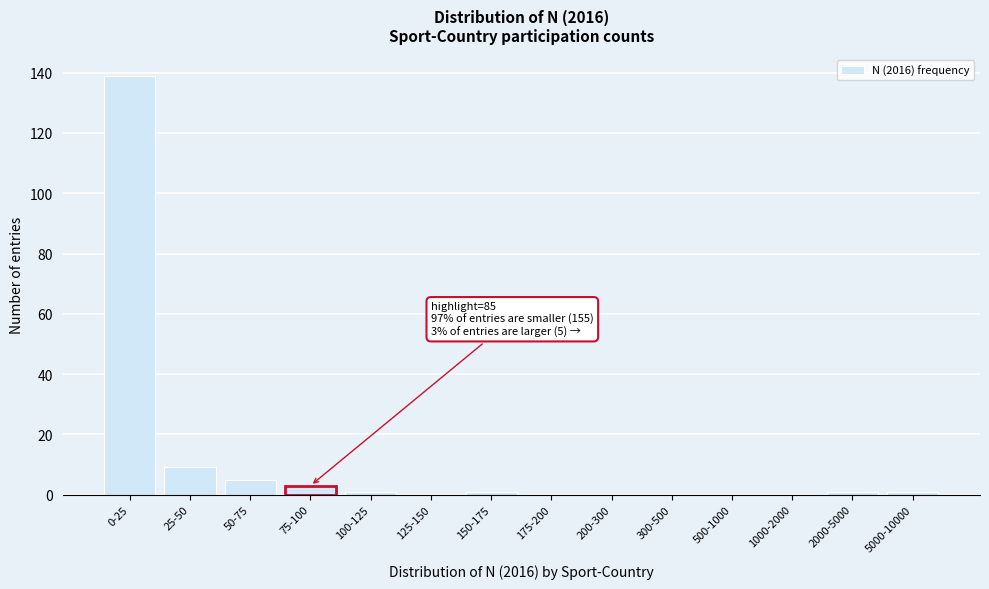

Reading left to right, extract all data points from this chart.

0-25=139	25-50=9	50-75=5	75-100=3	100-125=1	125-150=0	150-175=1	175-200=0	200-300=0	300-500=0	500-1000=0	1000-2000=0	2000-5000=1	5000-10000=1